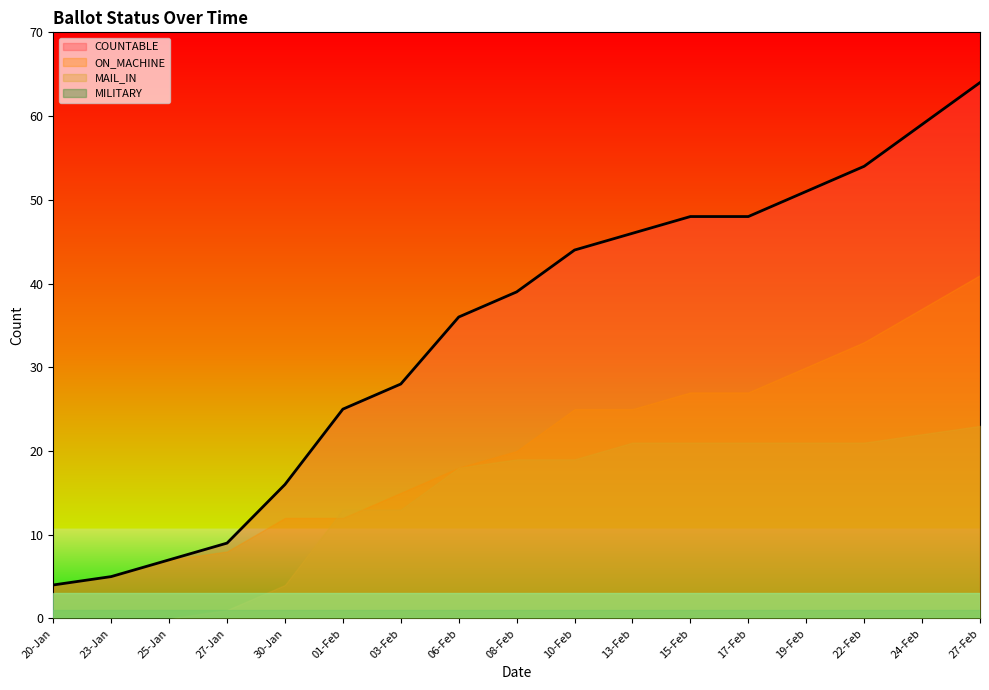

What position from the left is 23-Jan?

2